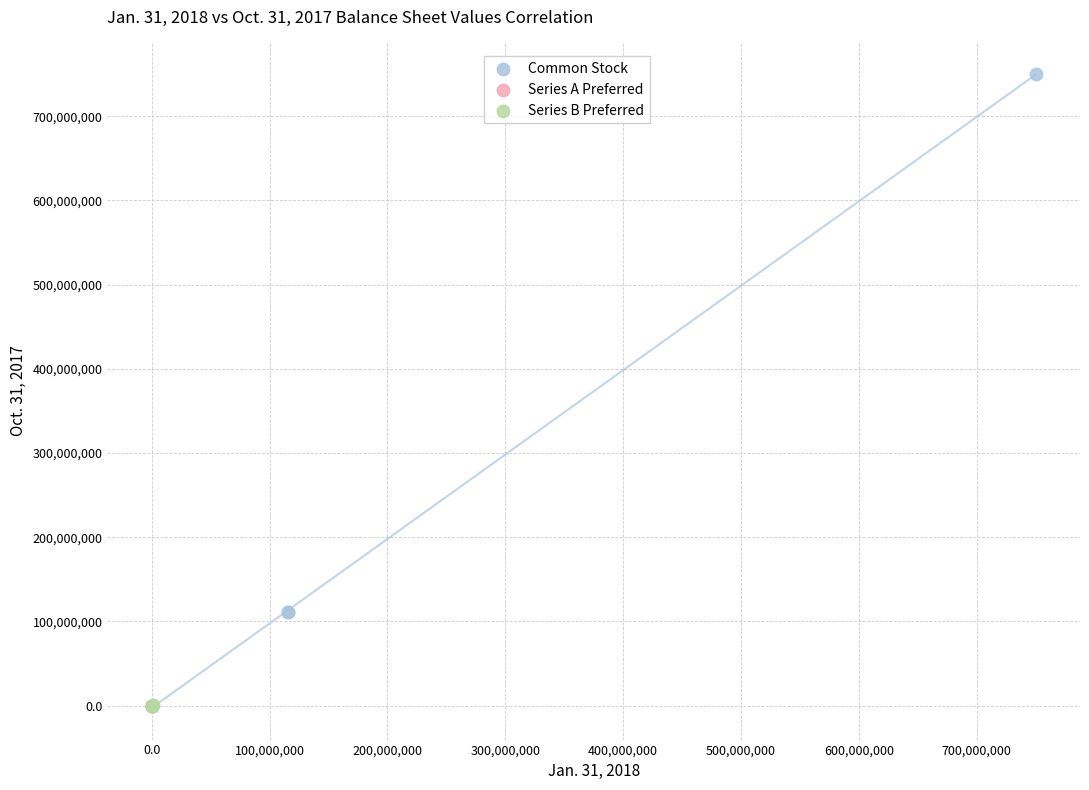

What are all the series names shown in the legend?

Common Stock, Series A Preferred, Series B Preferred